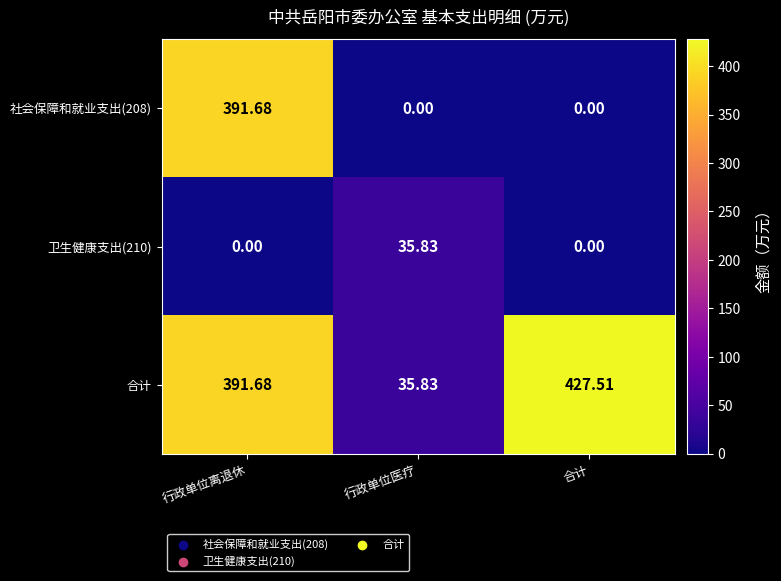

At which label does 合计 reach its minimum?

行政单位医疗